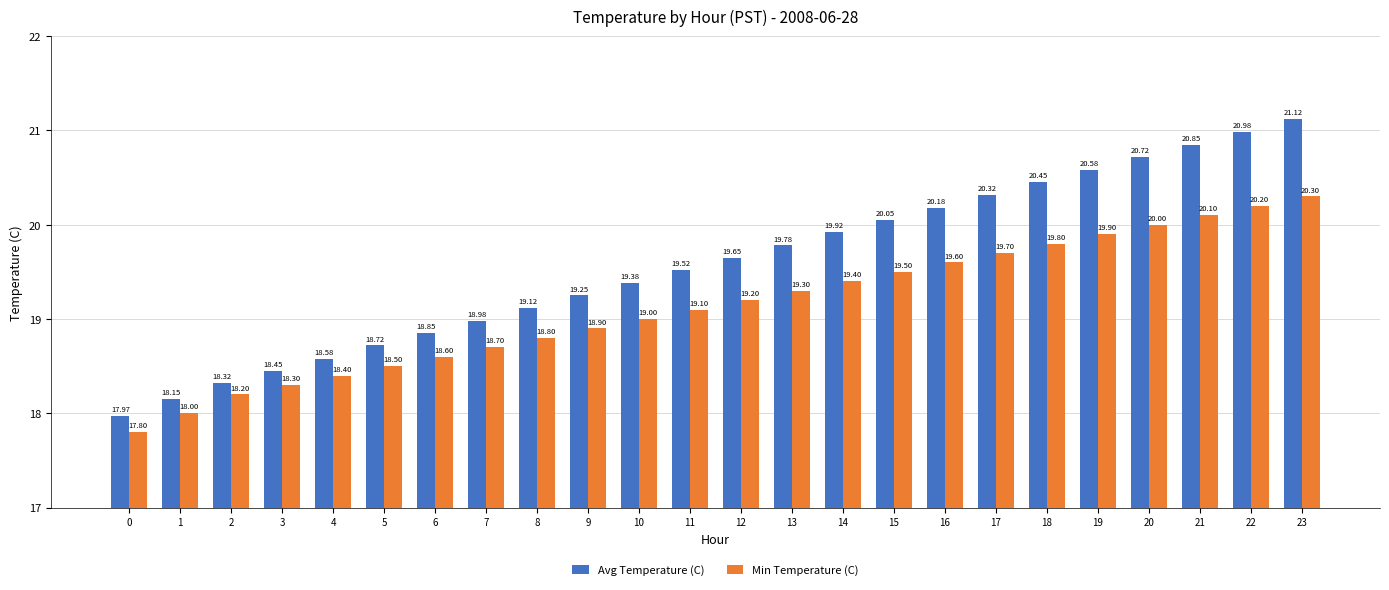

How many values in the Min Temperature (C) series are below 19?

10